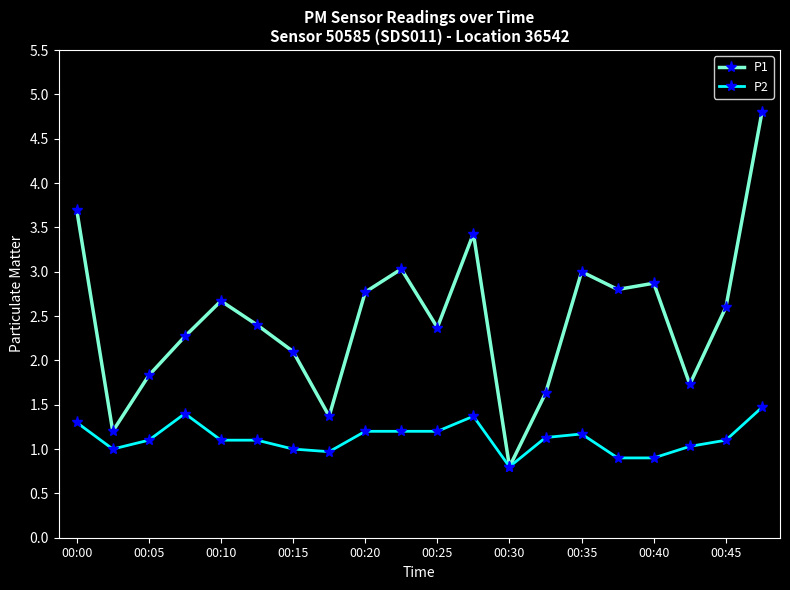

Is this an area chart (filled region under the line)?

No